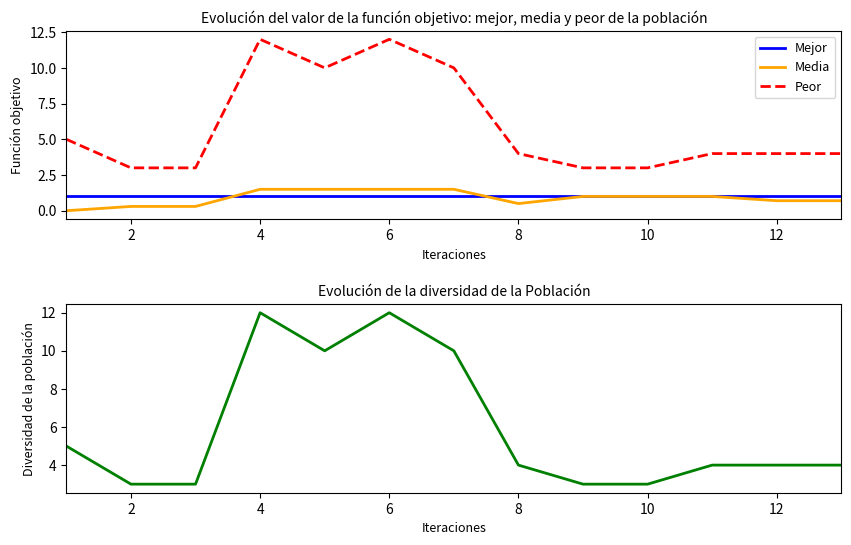

How many data points in Diversidad are above 4?

5